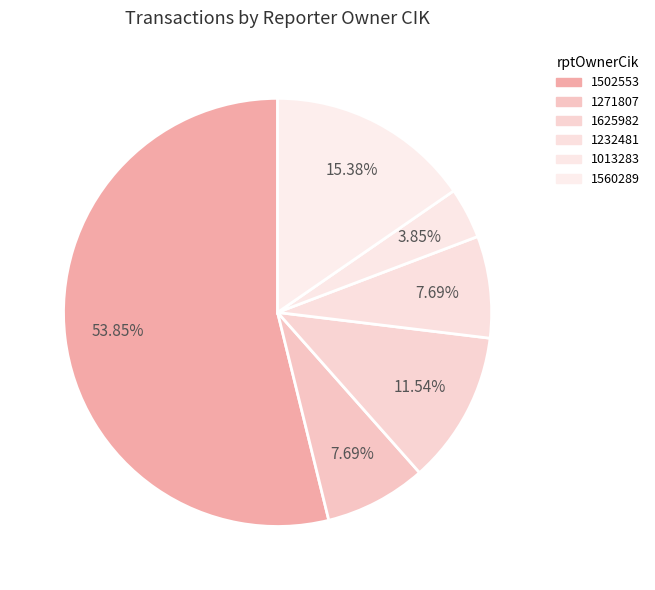

The 1560289 slice represents 10% of the pie. True or false?

False